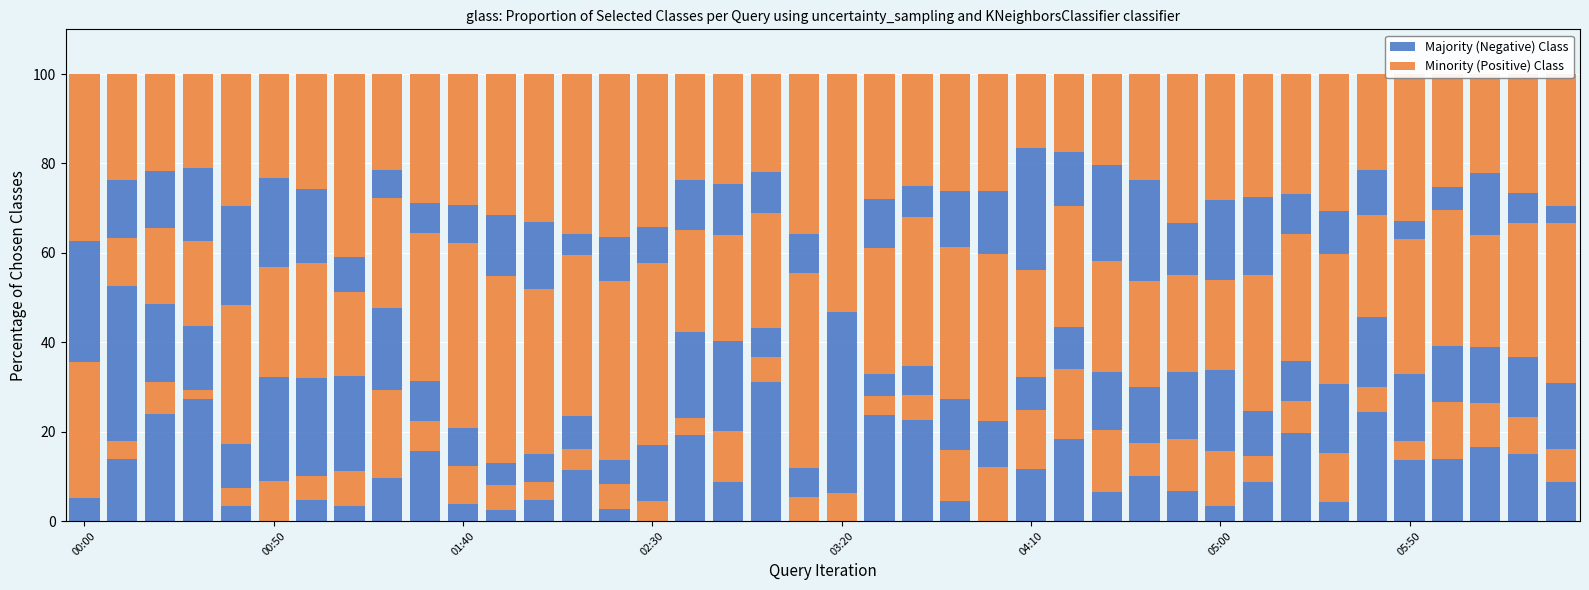

What are all the series names shown in the legend?

Majority (Negative) Class, Minority (Positive) Class